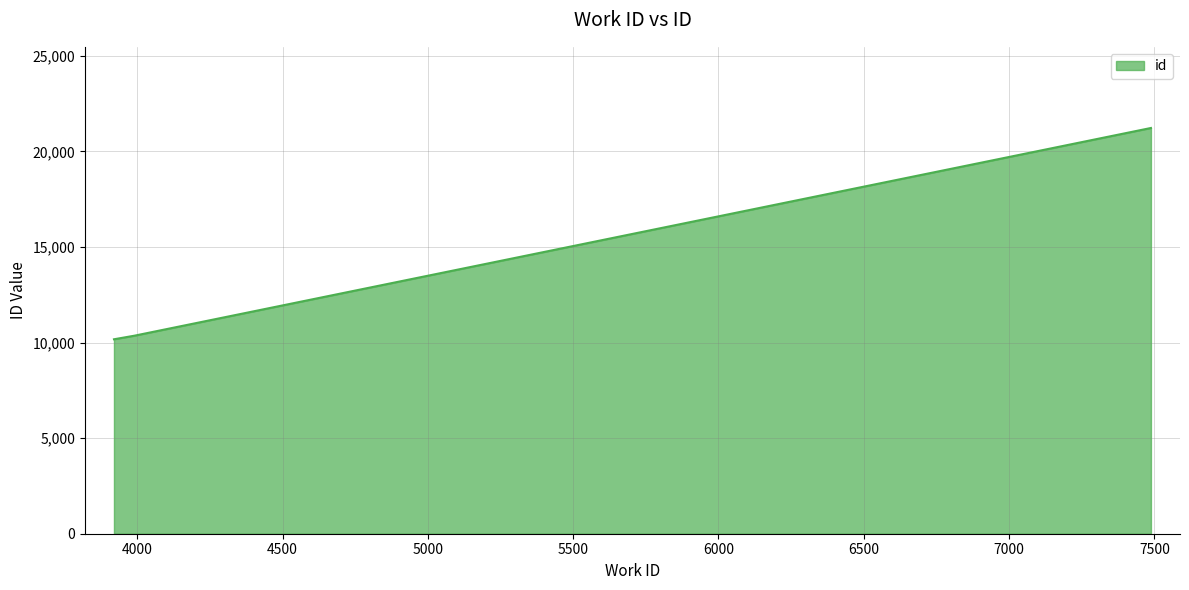

What is the sum of all values?

41765